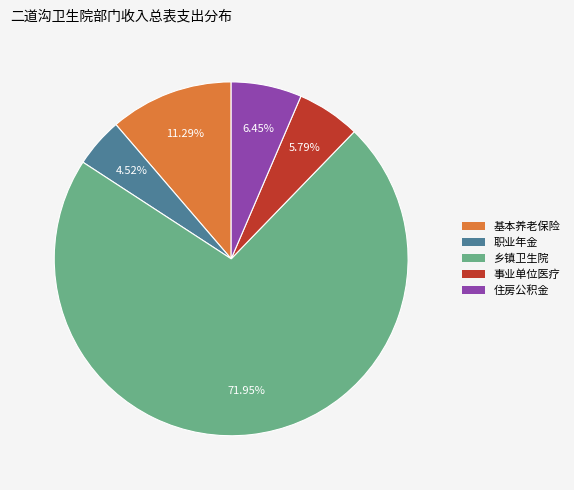

Does 乡镇卫生院 represent more than half of the total?

Yes